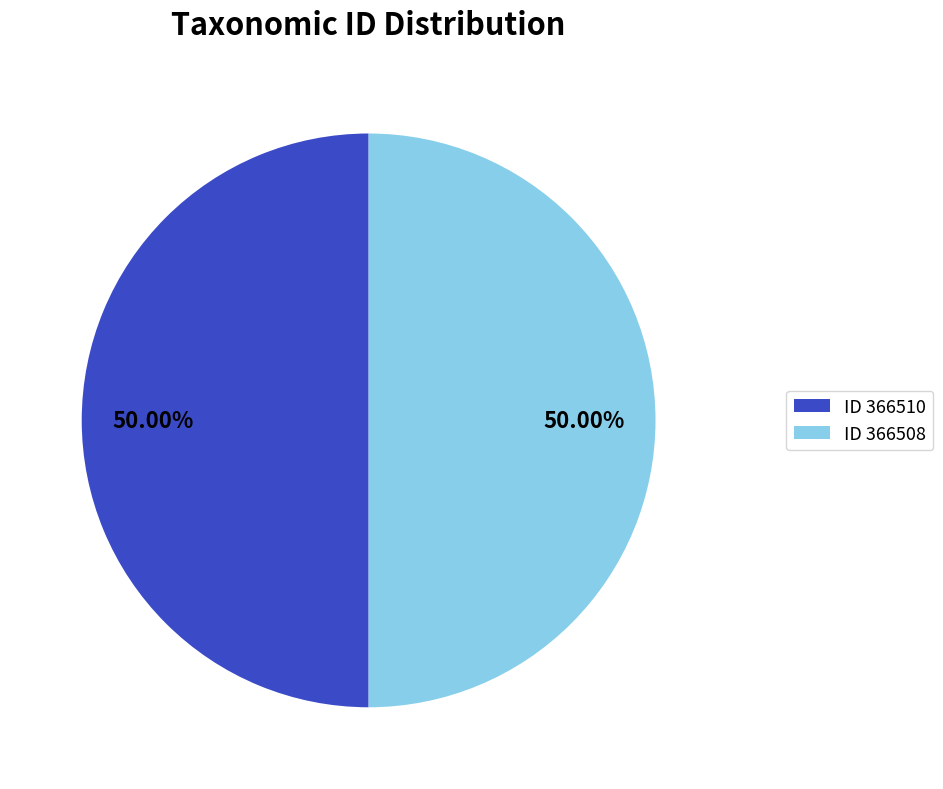

What is the ratio of the value at ID 366510 to the value at ID 366508?

1.0